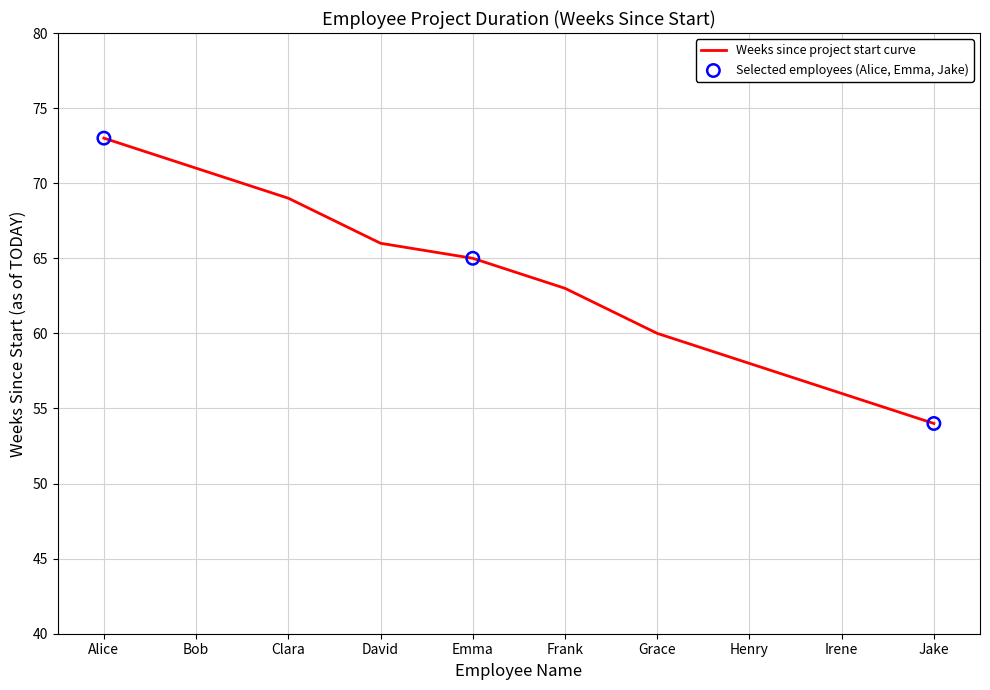

What is the change in value from David to Frank?

-3